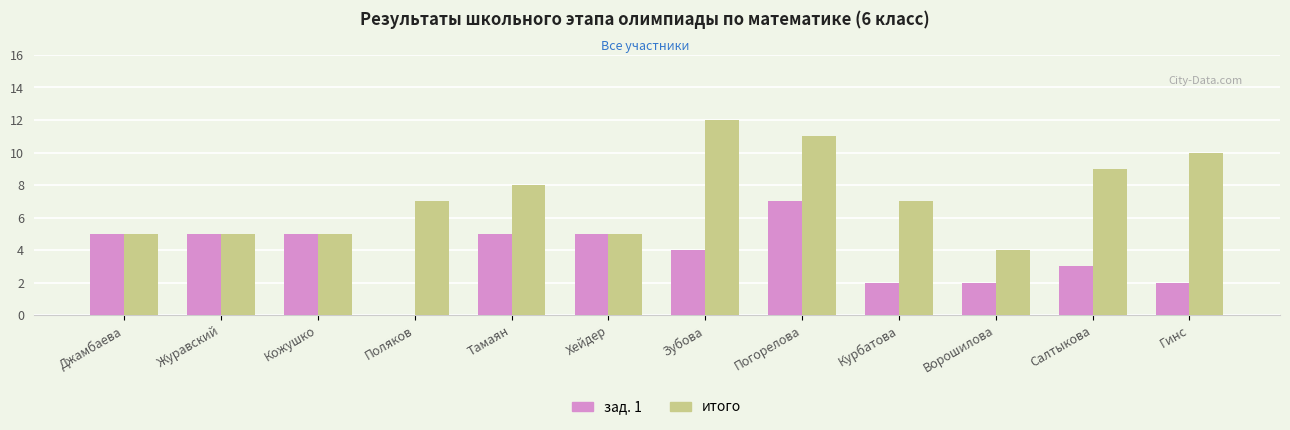

What is the sum of the зад. 1 values at Ворошилова and Погорелова?

9